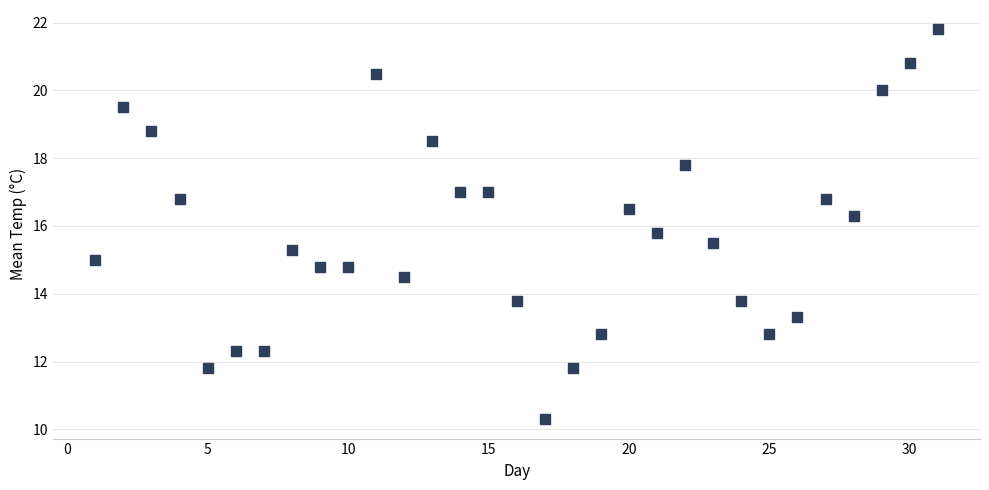

What is the range of Y values (max minus min)?

11.5